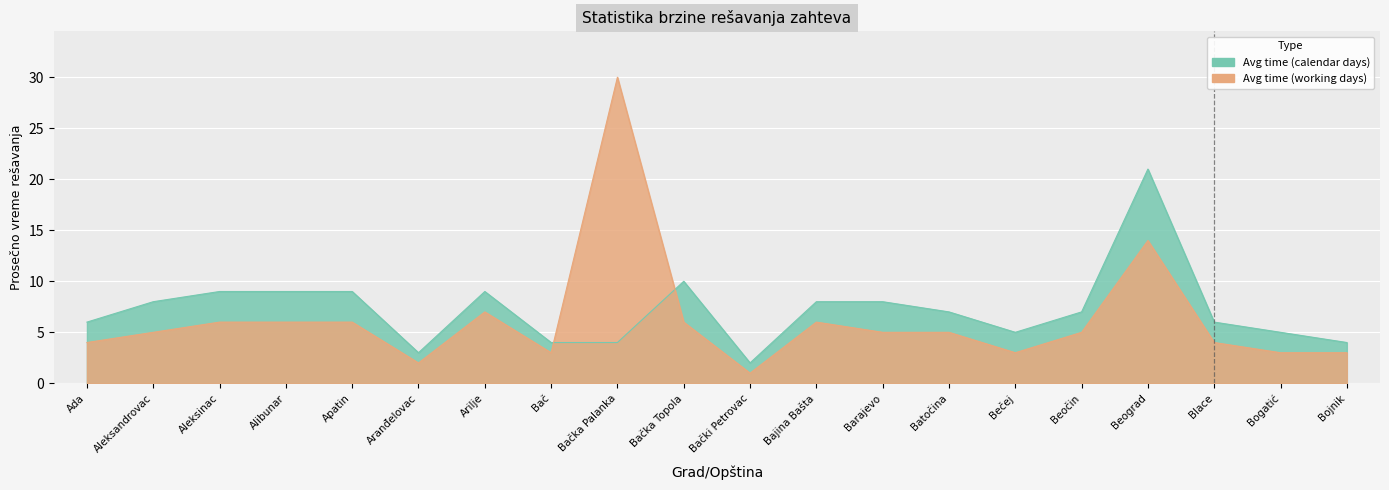

After their last crossing, which series has the higher values: Avg time (calendar days) or Avg time (working days)?

Avg time (calendar days)